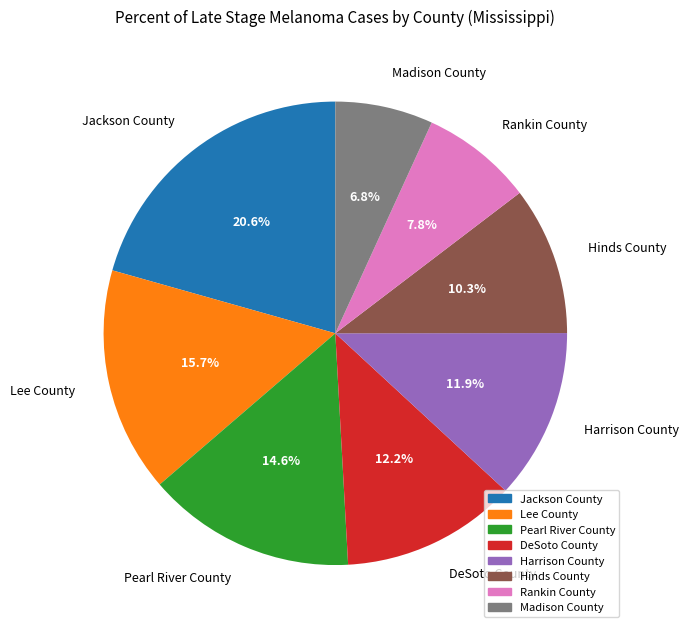

What is the ratio of the value at DeSoto County to the value at Jackson County?

0.6